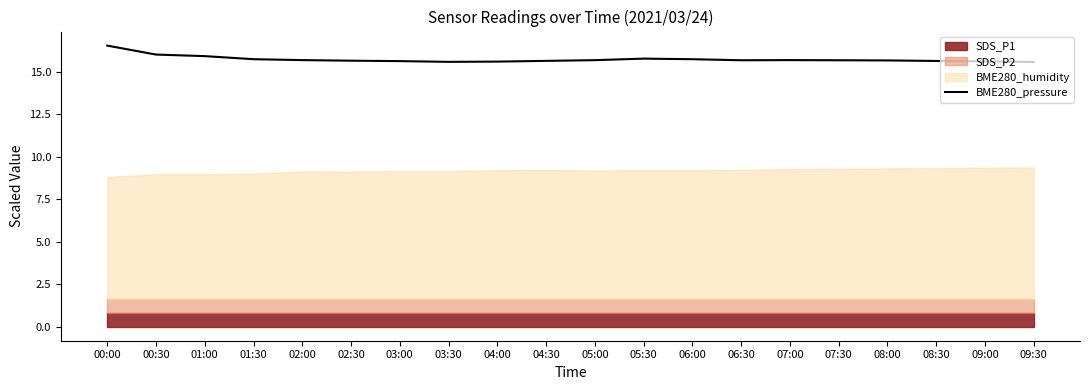

List the labels in order of value, smallest first.

09:30, 03:30, 04:00, 09:00, 03:00, 08:30, 04:30, 02:30, 08:00, 06:30, 07:30, 05:00, 07:00, 02:00, 06:00, 01:30, 05:30, 01:00, 00:30, 00:00